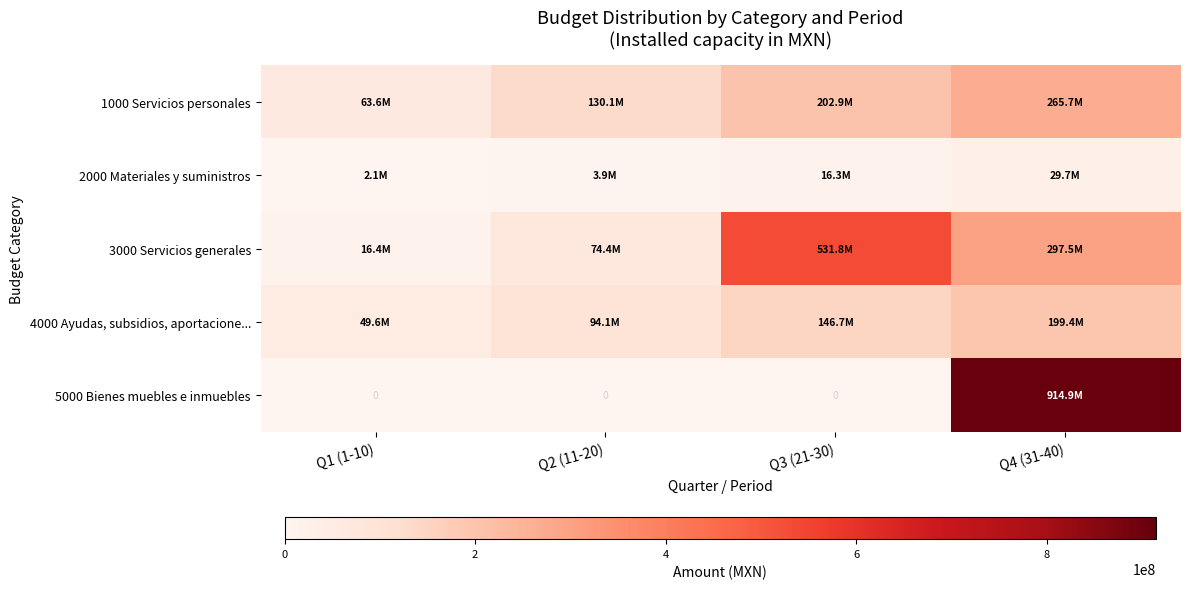

What is the difference between the 1000 Servicios personales values at Q4 (31-40) and Q1 (1-10)?

202032020.6